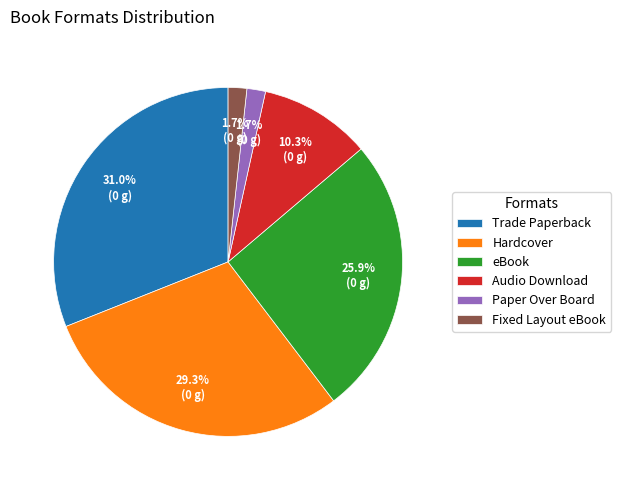

How much of the chart is everything except Trade Paperback?

69.0%